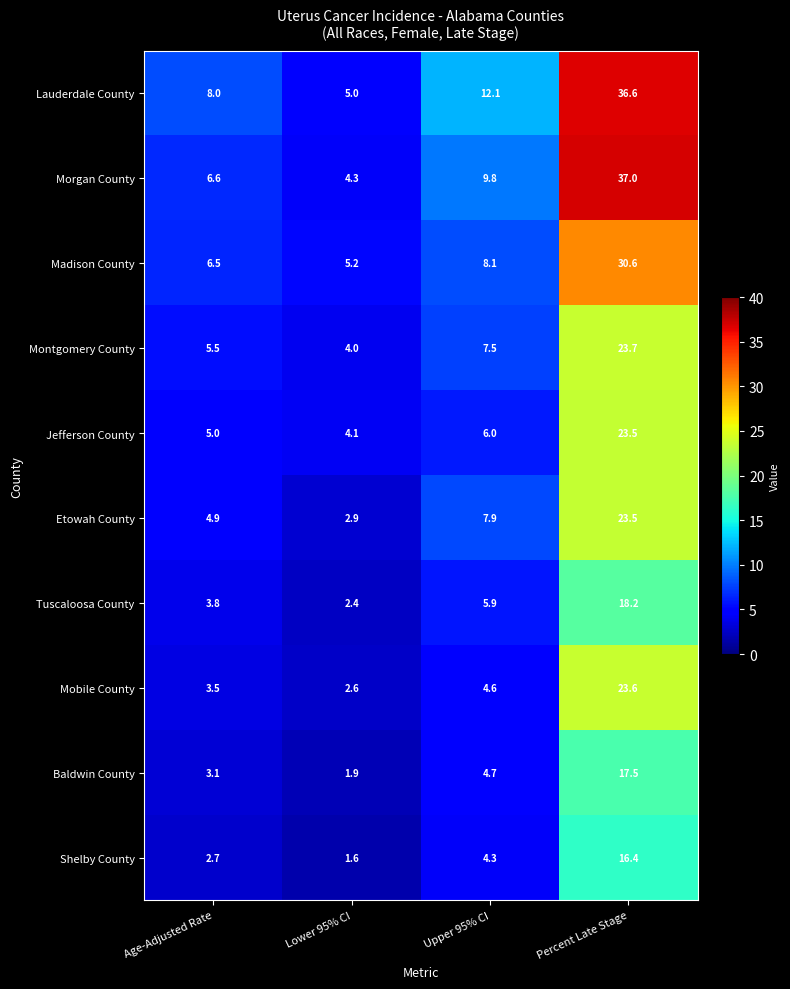

How many data points does each series have?

4